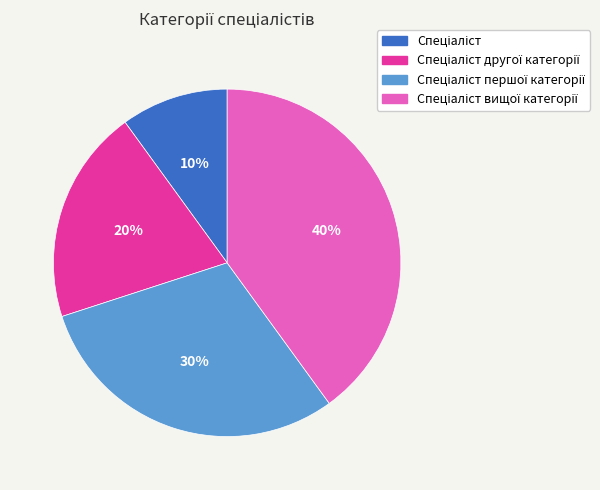

Does any single category account for the majority?

No